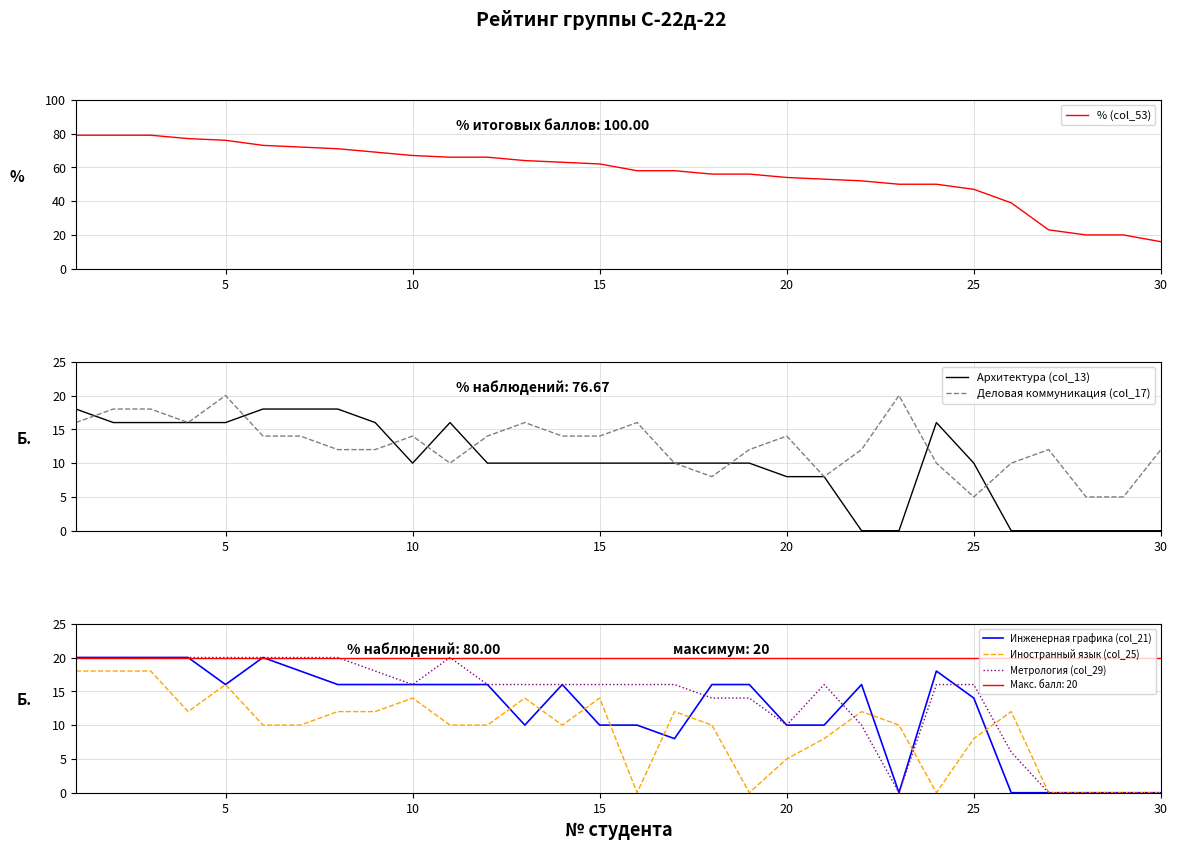

How many intersections are there between Метрология (col_29) and Иностранный язык (col_25)?

3